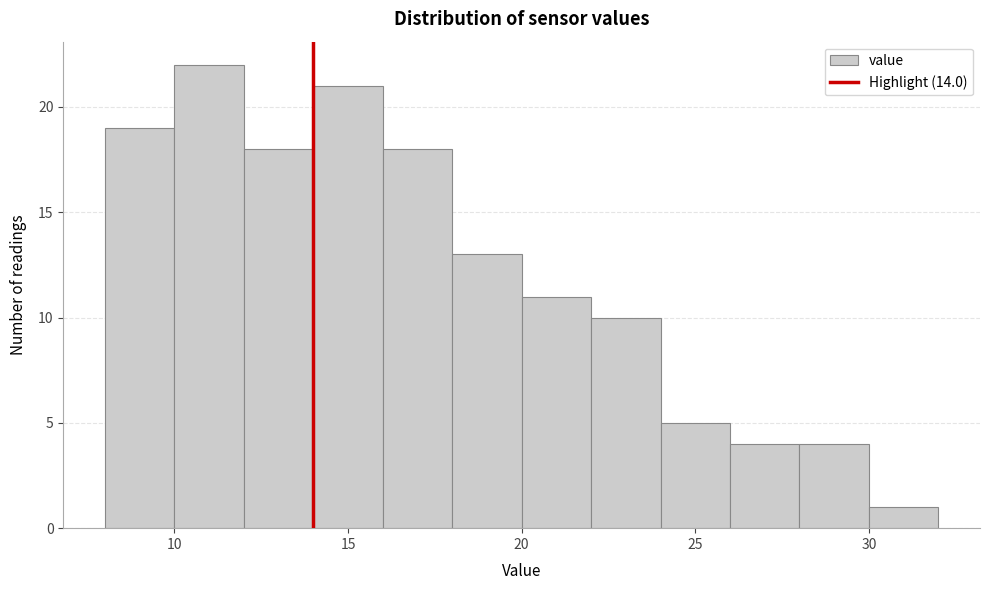

What is the height of the bar covering 26 to 28 on the x-axis? The values are not printed on the chart, so give them approximately, as read against the axis.

4